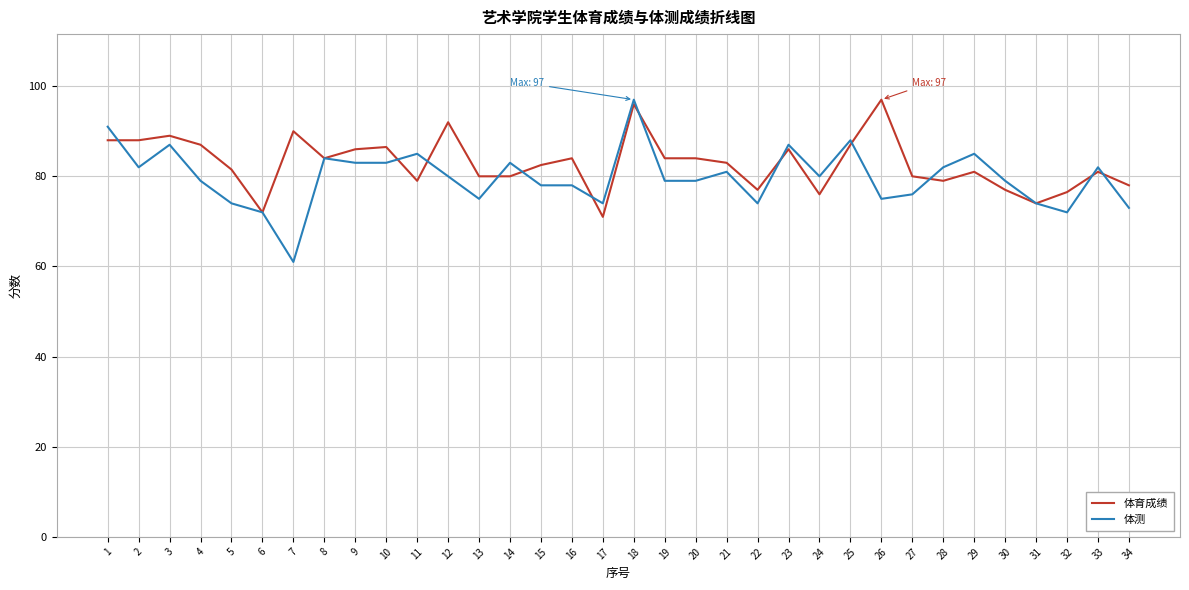

What is the total value across all series at 4?

166.0